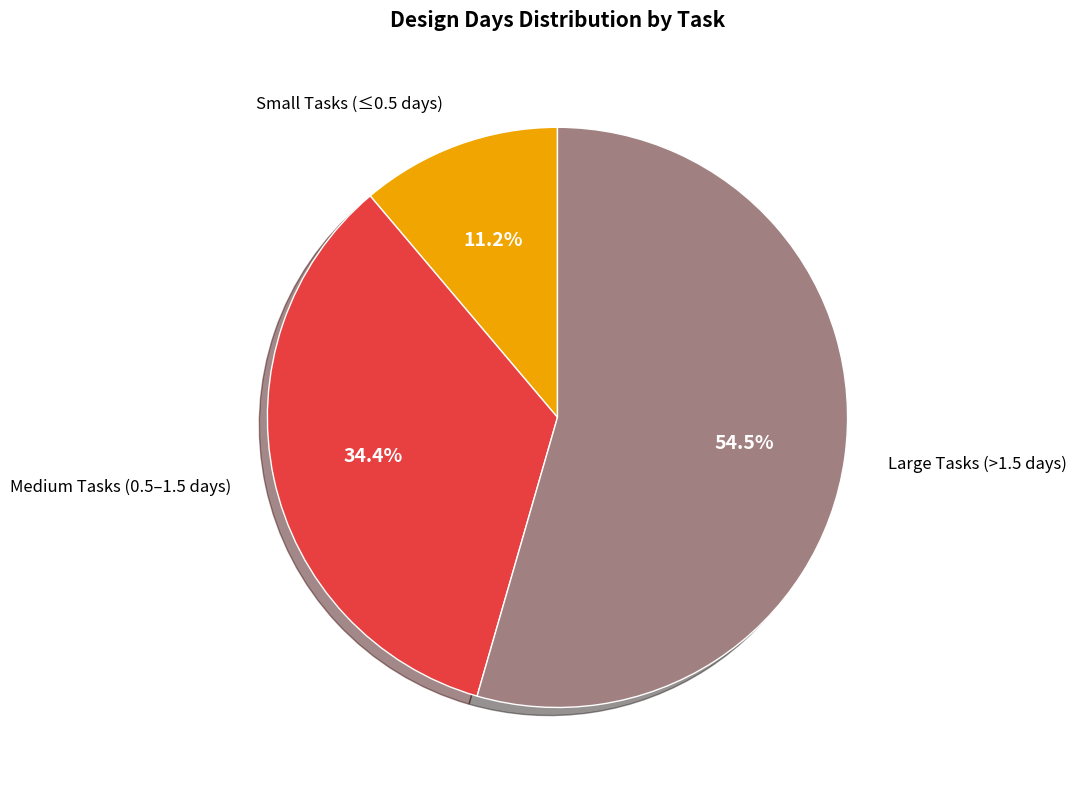

Which slice is the smallest?

Small Tasks (≤0.5 days)